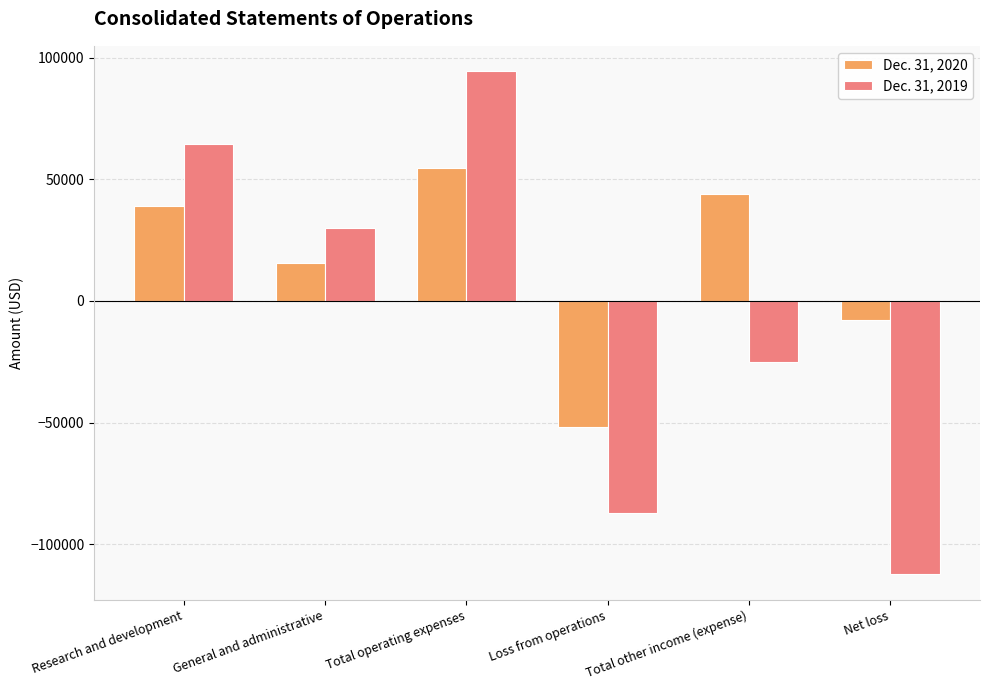

What position from the right is Total operating expenses?

4